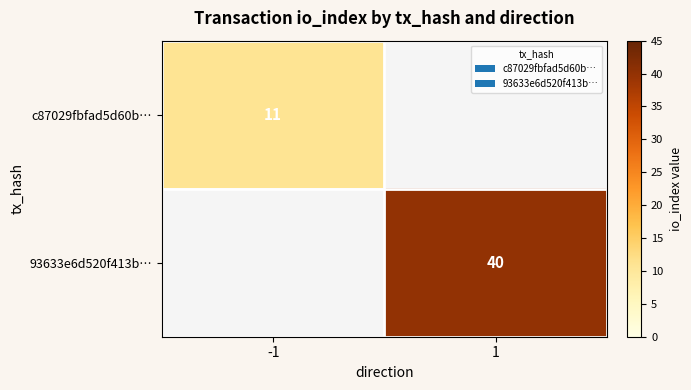

Between -1 and 1, which is larger?

1